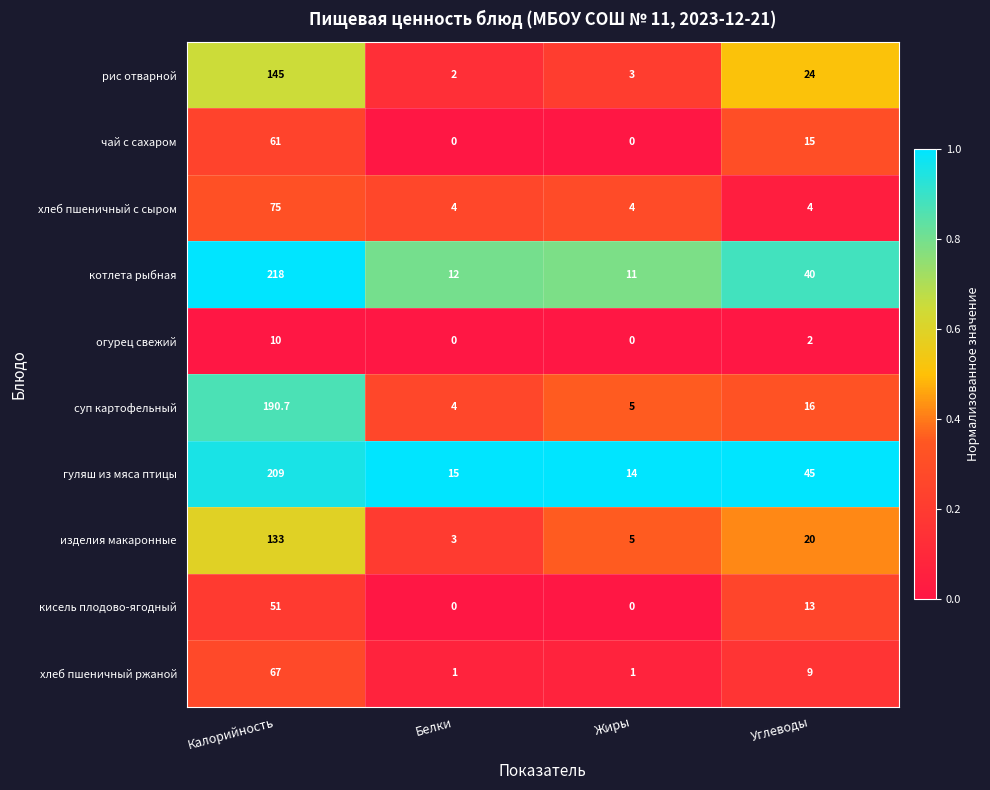

At Калорийность, list the series in order from largest to smallest.

котлета рыбная, гуляш из мяса птицы, суп картофельный, рис отварной, изделия макаронные, хлеб пшеничный с сыром, хлеб пшеничный ржаной, чай с сахаром, кисель плодово-ягодный, огурец свежий